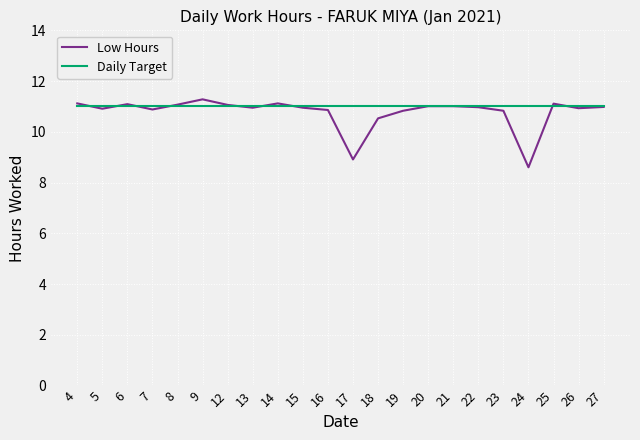

What is the greatest value displayed?

11.3